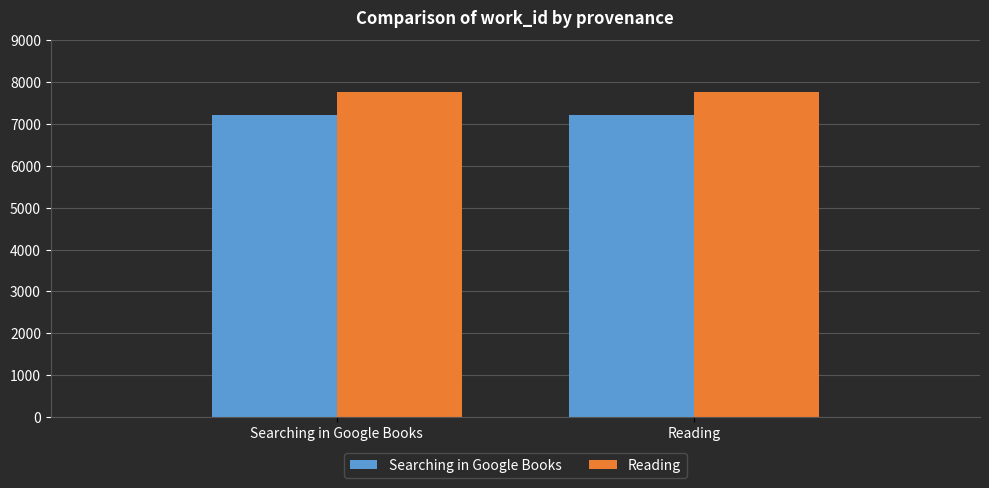

Rank the series by their maximum value, from highest to lowest.

Reading, Searching in Google Books